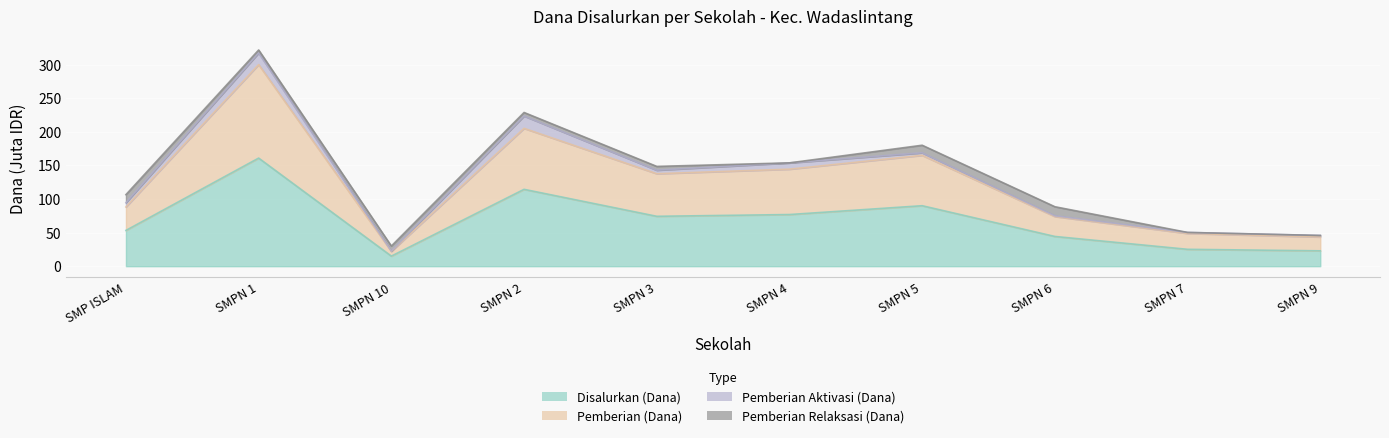

True or false: Disalurkan (Dana) and Pemberian (Dana) intersect in this chart.

False